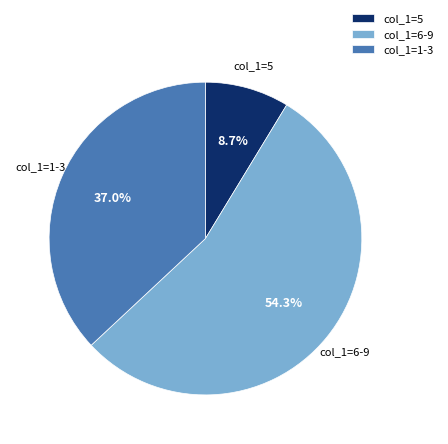

Rank the categories by value from highest to lowest.

col_1=6-9, col_1=1-3, col_1=5